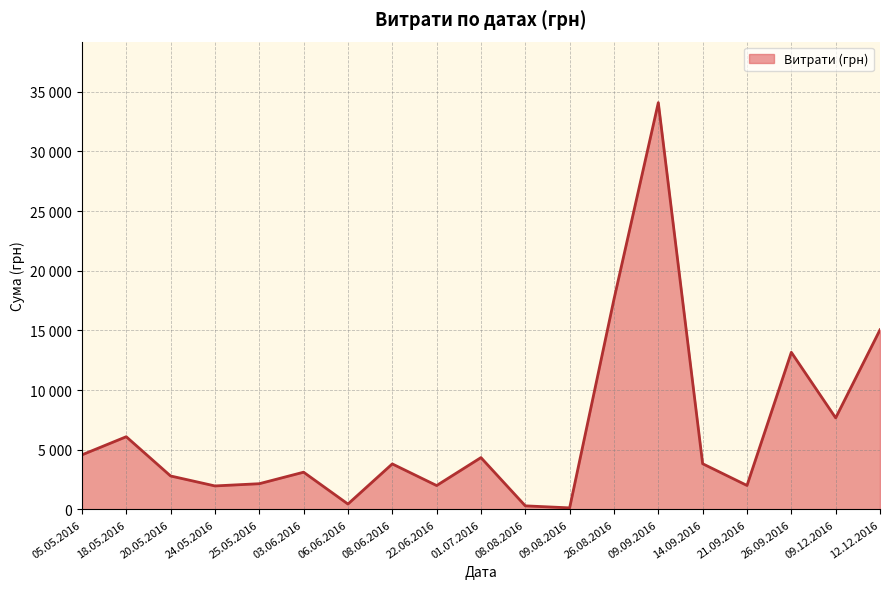

Does the chart have visible grid lines?

Yes